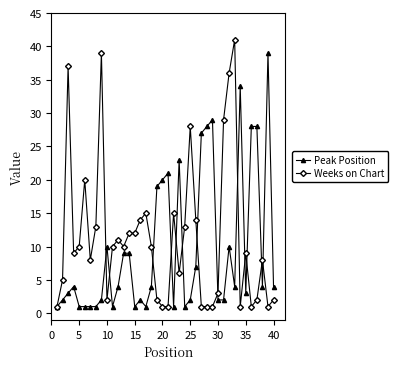

Which series has the widest spread of values?

Weeks on Chart